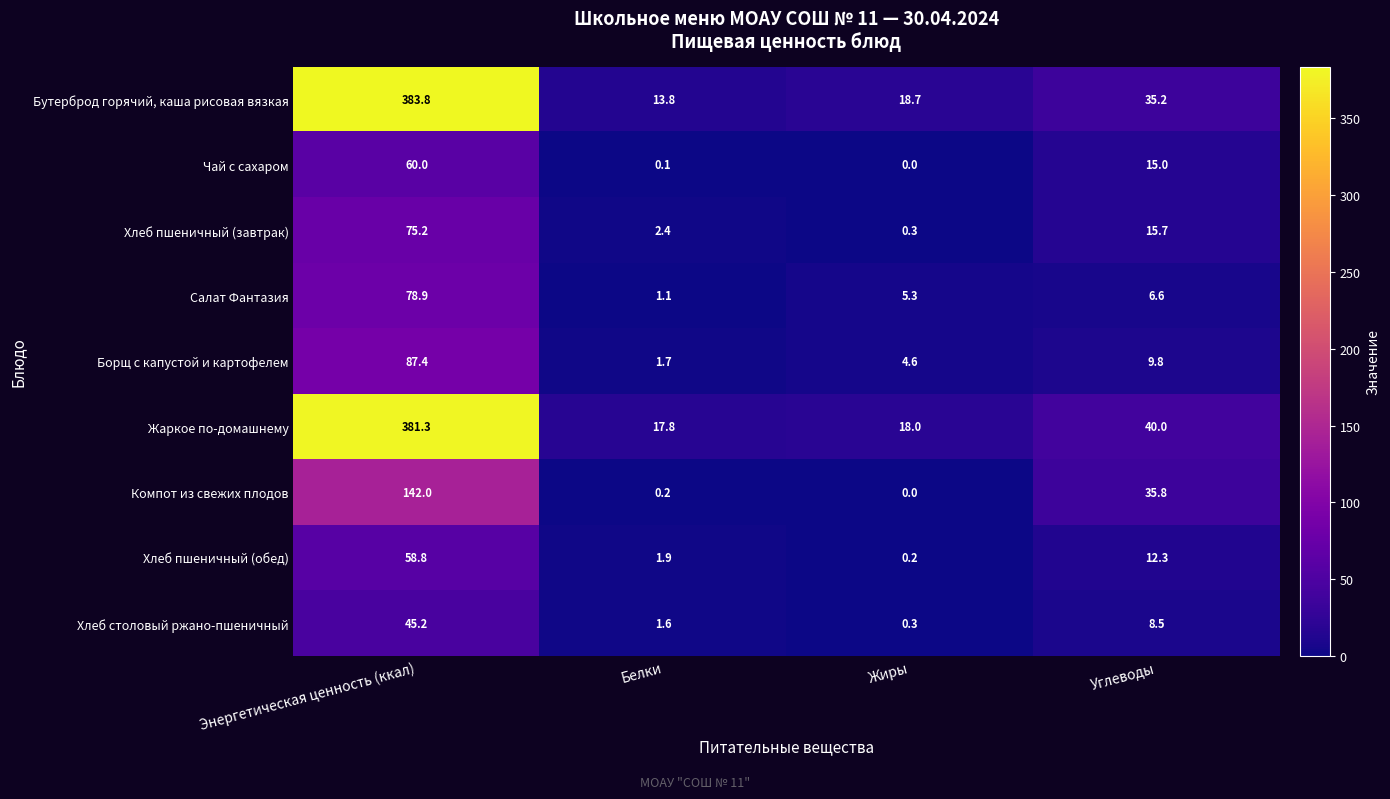

The value of Компот из свежих плодов at Углеводы is 35.8. True or false?

True